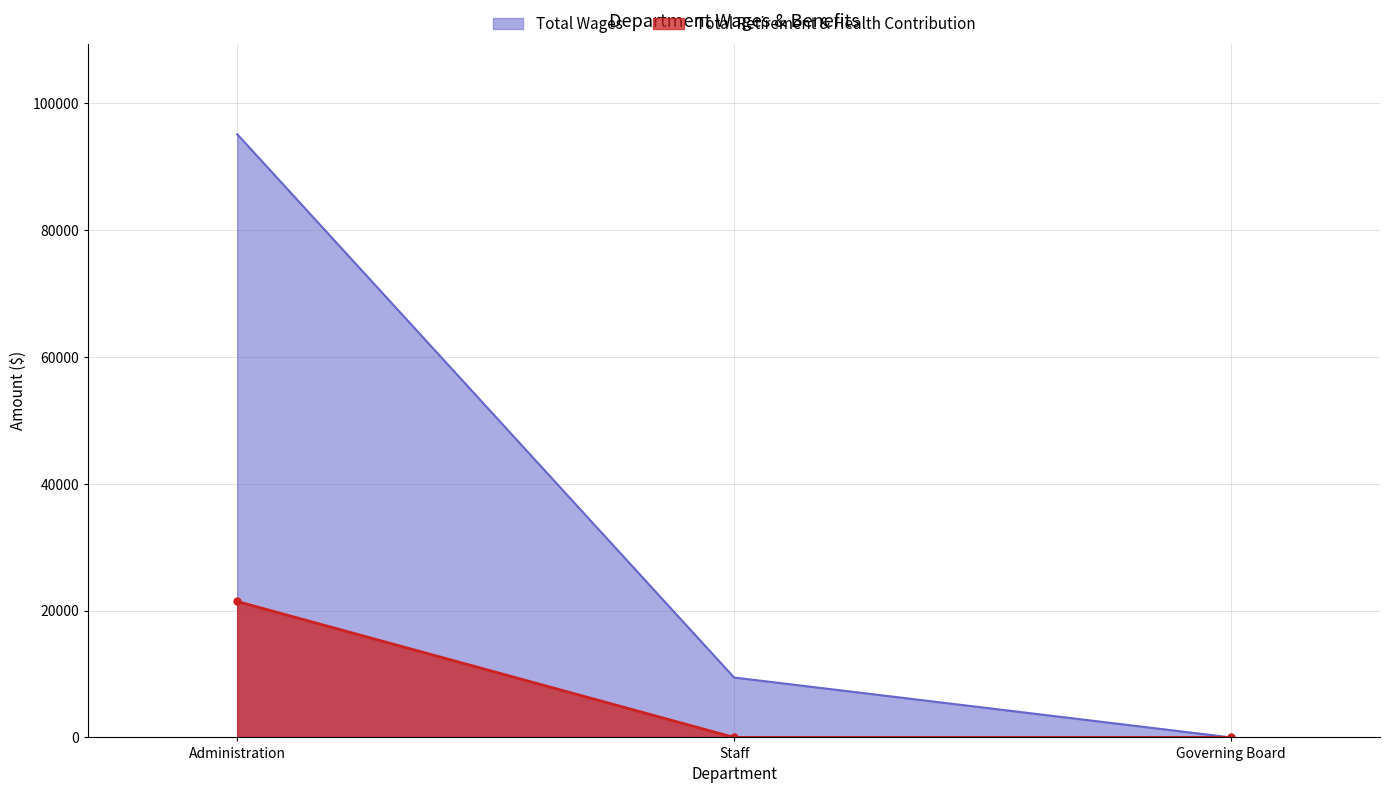

Reading left to right, what are all the values shown in this chart?

Total Wages: Administration=95157	Staff=9452	Governing Board=0
Total Retirement & Health Contribution: Administration=21450	Staff=0	Governing Board=0